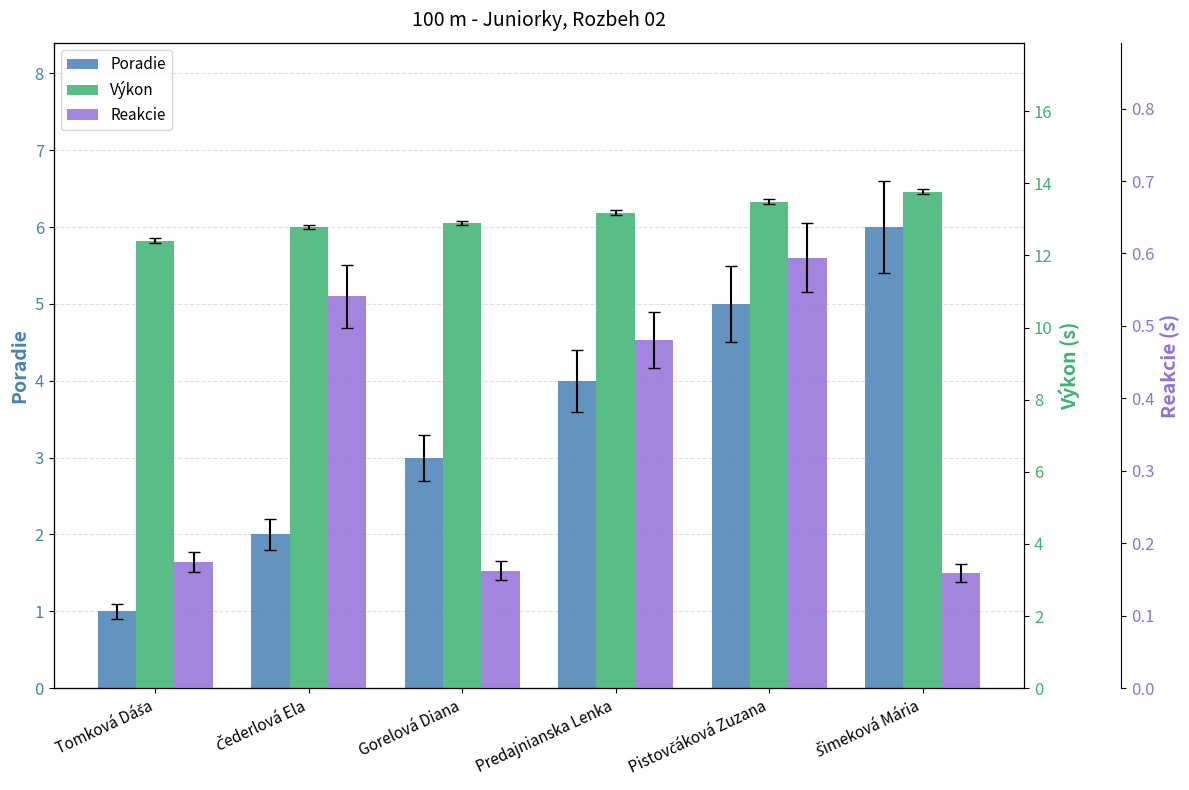

At which label does Poradie reach its minimum?

Tomková Dáša